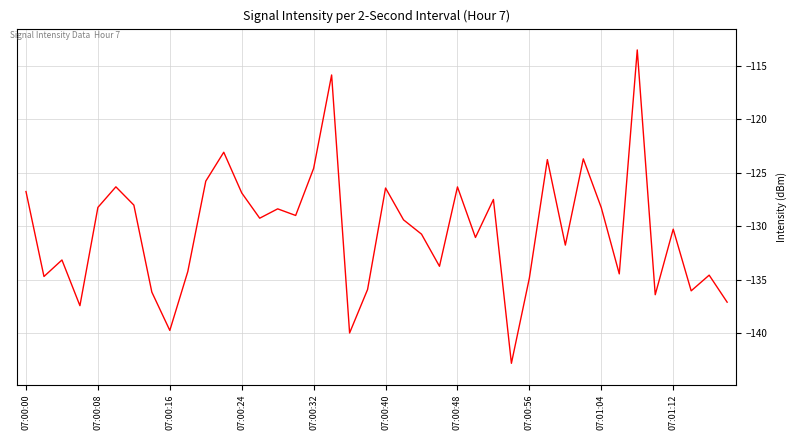

What is the difference between the maximum and minimum values?

29.4